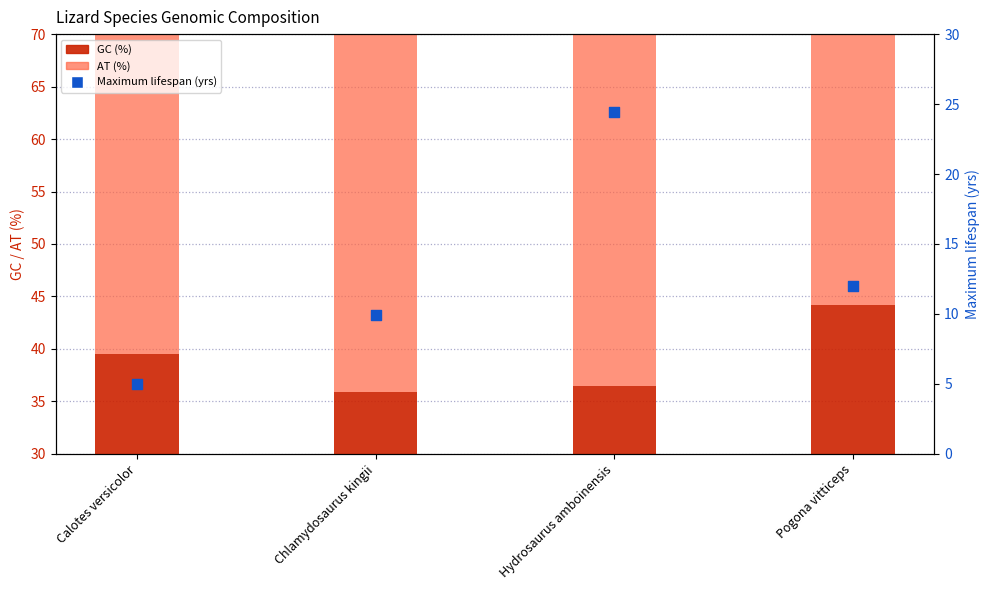

Which series reaches the maximum Y coordinate?

AT (%)